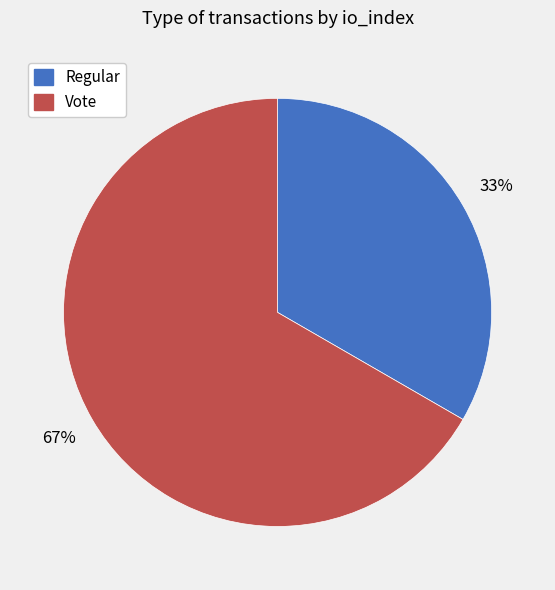

How many segments does this pie chart have?

2